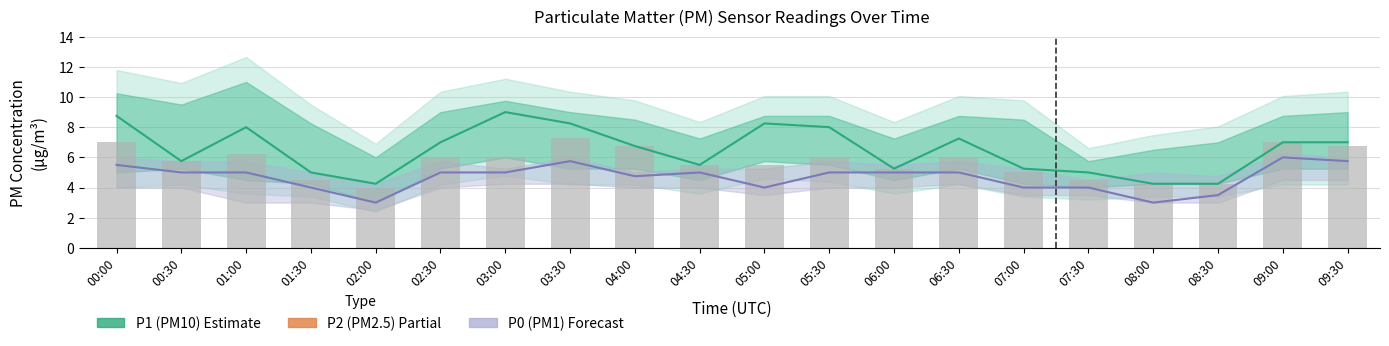

Reading left to right, list all the values displayed in this chart.

P1 (PM10): 00:00=8.8	00:30=5.8	01:00=8.0	01:30=5.0	02:00=4.2	02:30=7.0	03:00=9.0	03:30=8.2	04:00=6.8	04:30=5.5	05:00=8.2	05:30=8.0	06:00=5.2	06:30=7.2	07:00=5.2	07:30=5.0	08:00=4.2	08:30=4.2	09:00=7.0	09:30=7.0
P0 (PM1): 00:00=5.5	00:30=5.0	01:00=5.0	01:30=4.0	02:00=3.0	02:30=5.0	03:00=5.0	03:30=5.8	04:00=4.8	04:30=5.0	05:00=4.0	05:30=5.0	06:00=5.0	06:30=5.0	07:00=4.0	07:30=4.0	08:00=3.0	08:30=3.5	09:00=6.0	09:30=5.8
P2 (PM2.5): 00:00=7.0	00:30=5.8	01:00=6.2	01:30=4.5	02:00=4.0	02:30=6.0	03:00=6.0	03:30=7.2	04:00=6.8	04:30=5.5	05:00=5.5	05:30=6.0	06:00=5.2	06:30=6.0	07:00=5.0	07:30=4.5	08:00=4.2	08:30=4.2	09:00=7.0	09:30=6.8